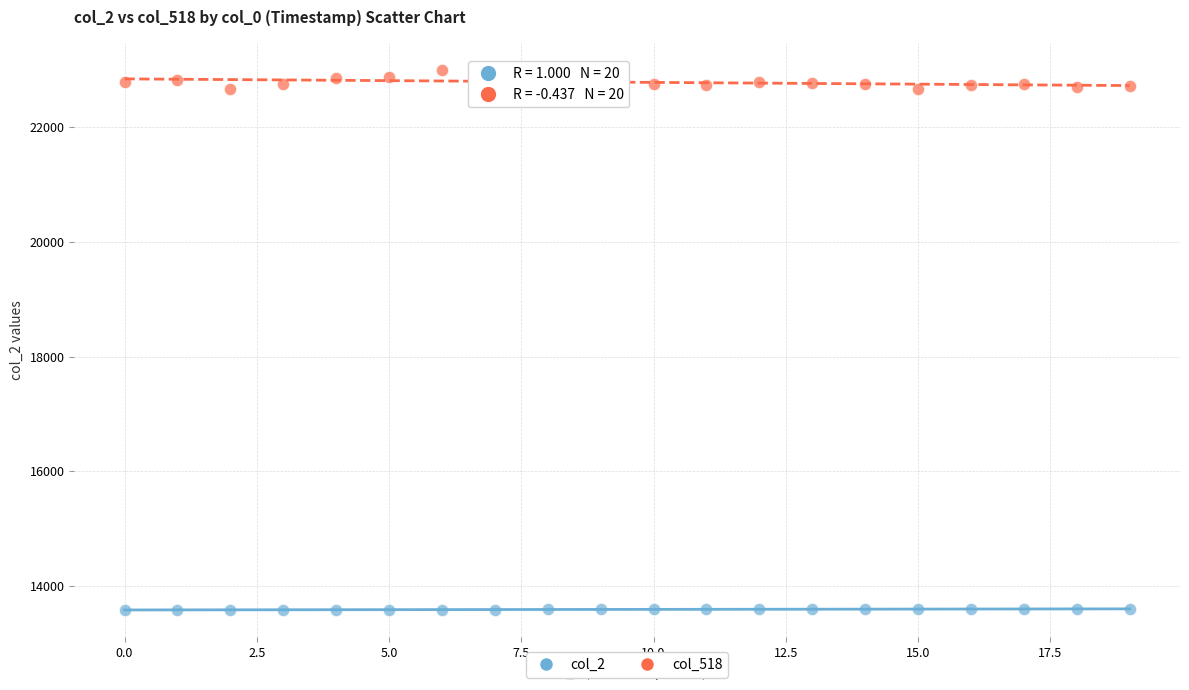

Across all data points, what is the range of Y values (max minus min)?

9419